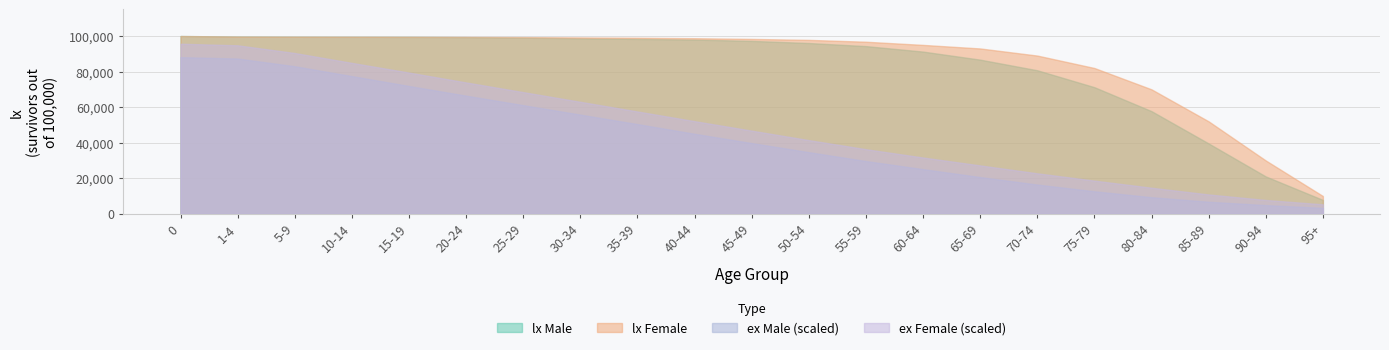

True or false: ex_male and ex_female intersect in this chart.

False